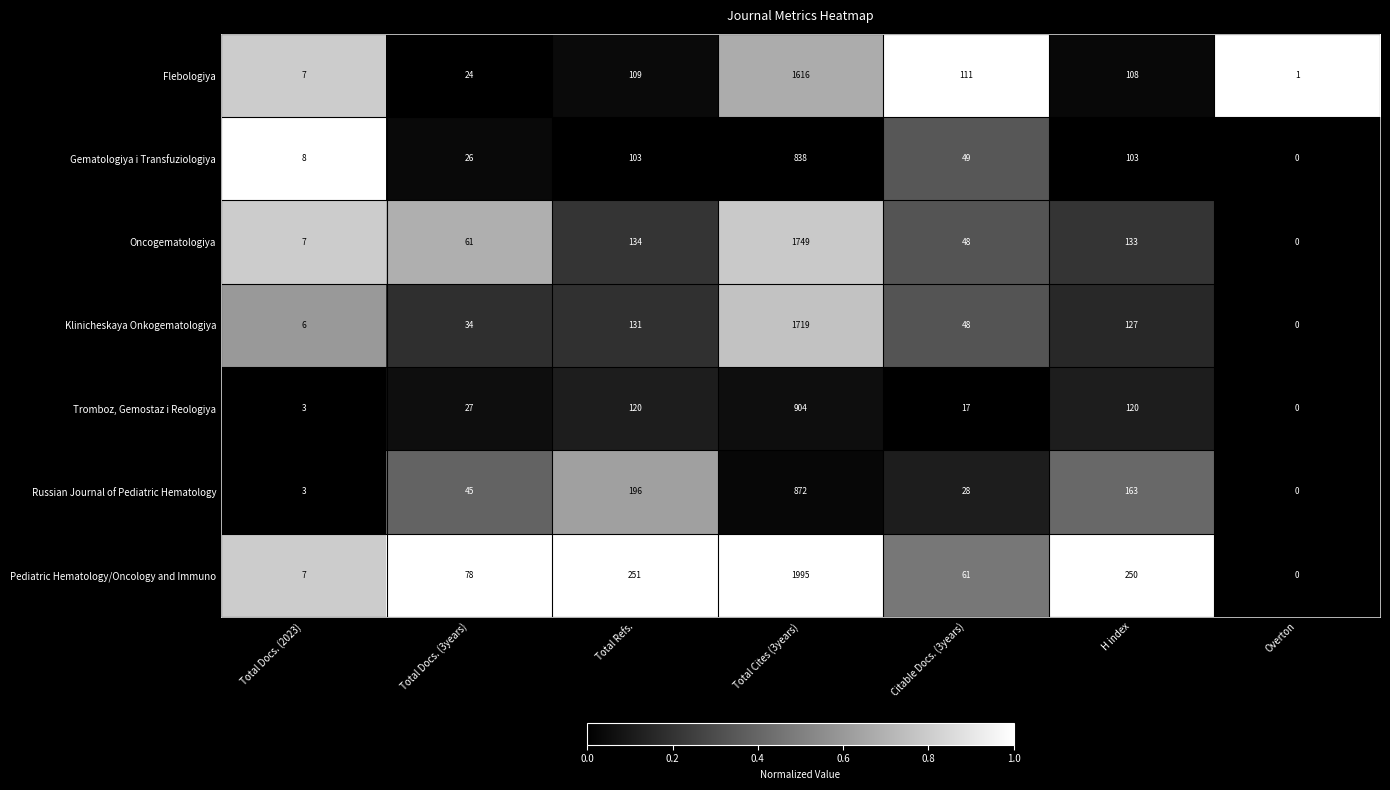

Rank the series by their maximum value, from highest to lowest.

Pediatric Hematology/Oncology and Immuno, Oncogematologiya, Klinicheskaya Onkogematologiya, Flebologiya, Tromboz, Gemostaz i Reologiya, Russian Journal of Pediatric Hematology, Gematologiya i Transfuziologiya